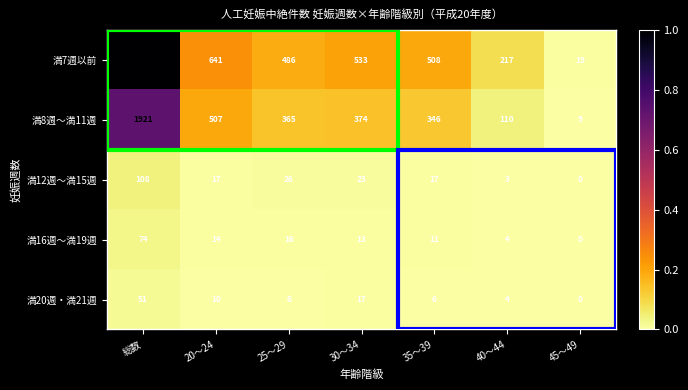

Which series has the largest total across all categories?

満7週以前